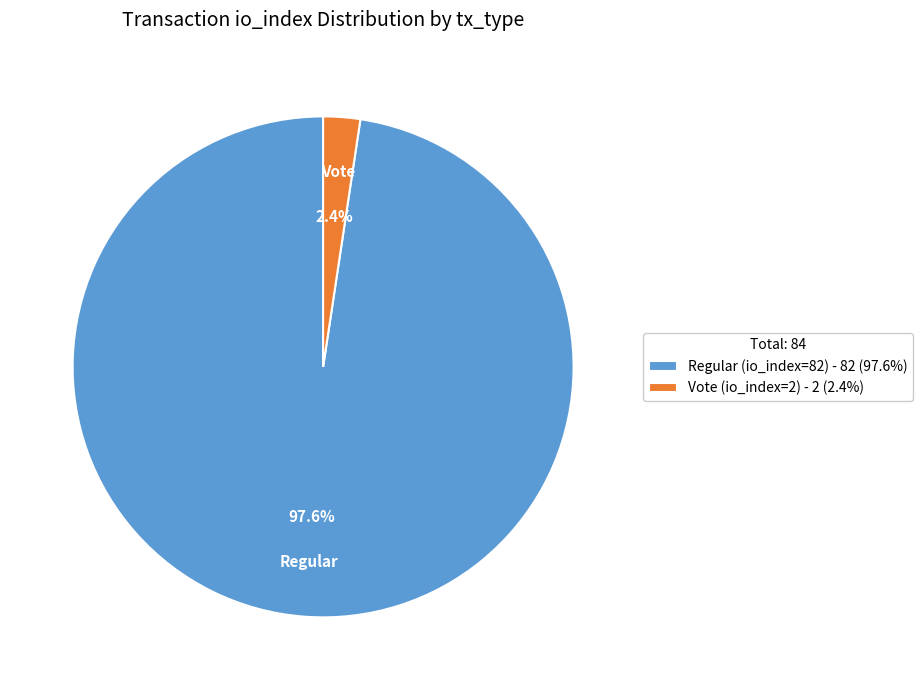

Is Vote (io_index=2) the majority of the pie?

No